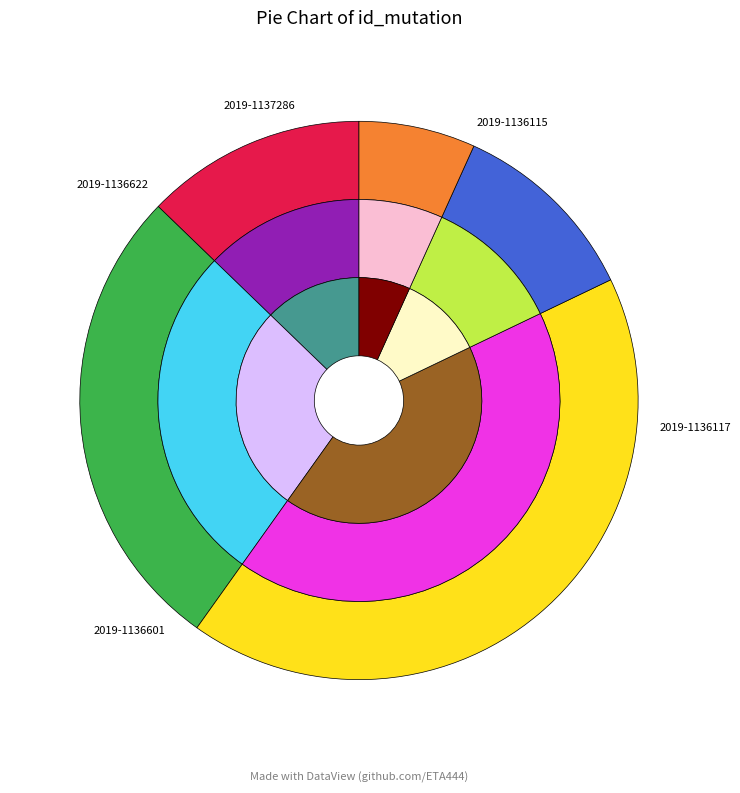

To the nearest percent, what portion does 2019-1136601 represent?

42%